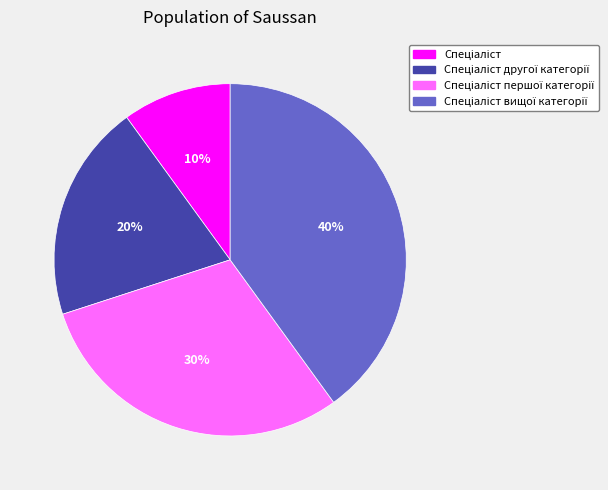

Does any single category account for the majority?

No